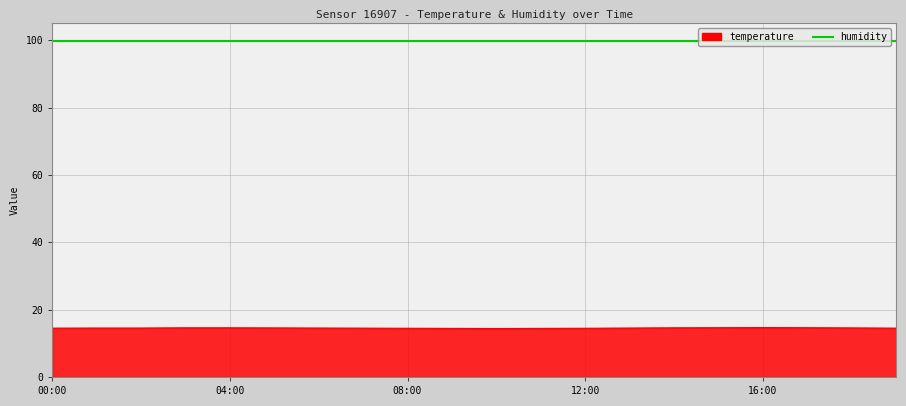

List the series in order of their overall mean, highest first.

humidity, temperature